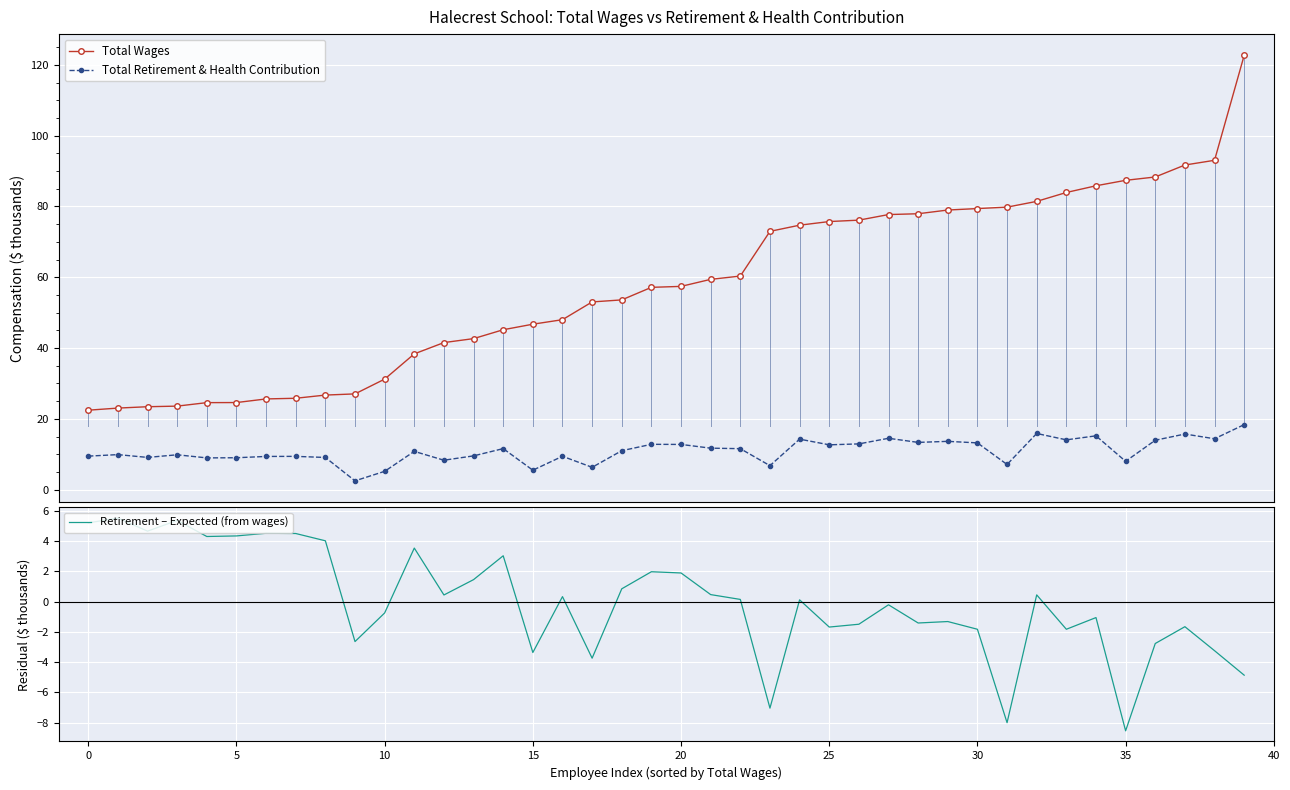

Where does the Retirement – Expected (from wages) series first go above 0?

0